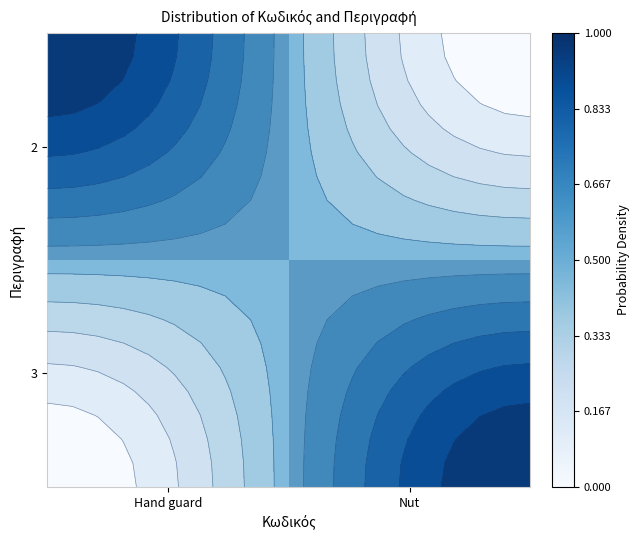

What is the difference between the 2 values at Nut and Hand guard?

1